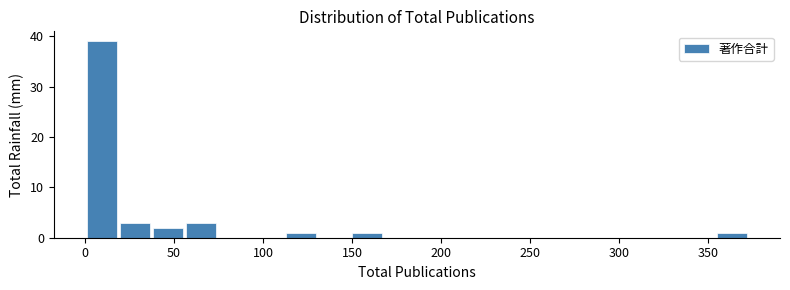

Read against the x-axis, roughly where is the centre of the tallest bar?

10